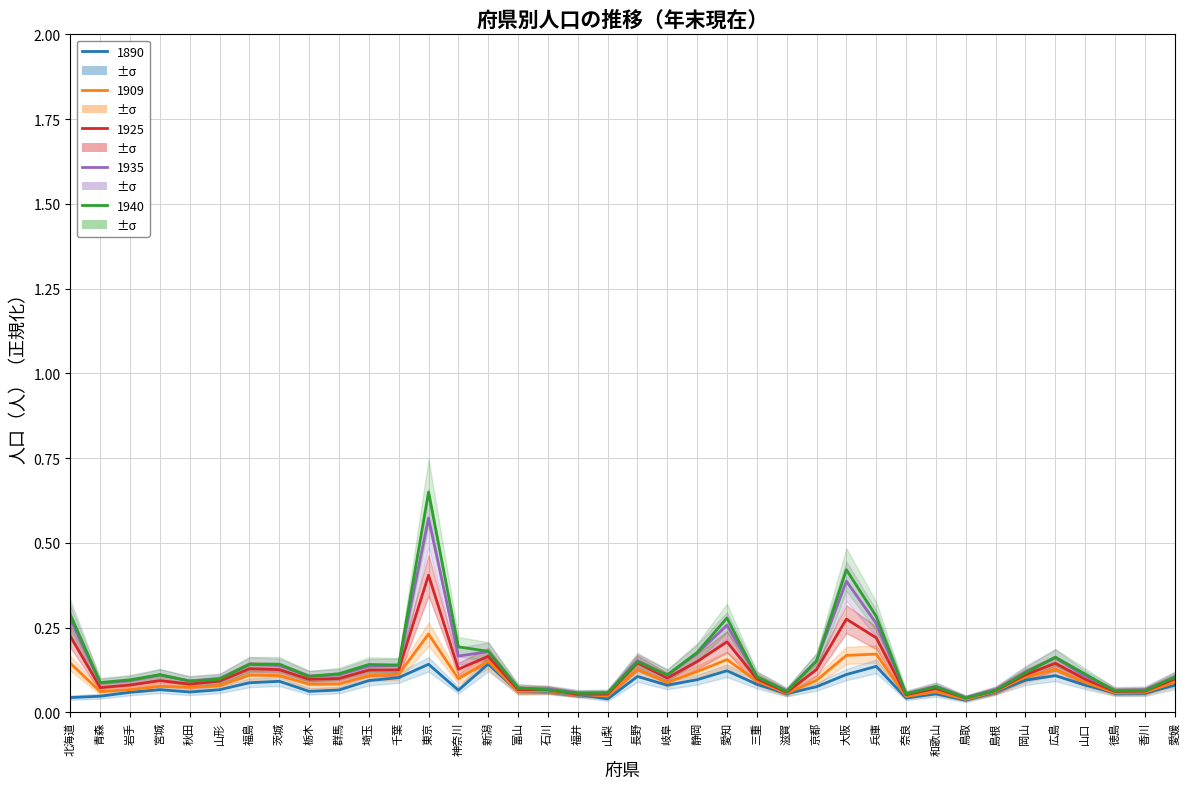

At which category does 1935 reach its first local peak?

宮城